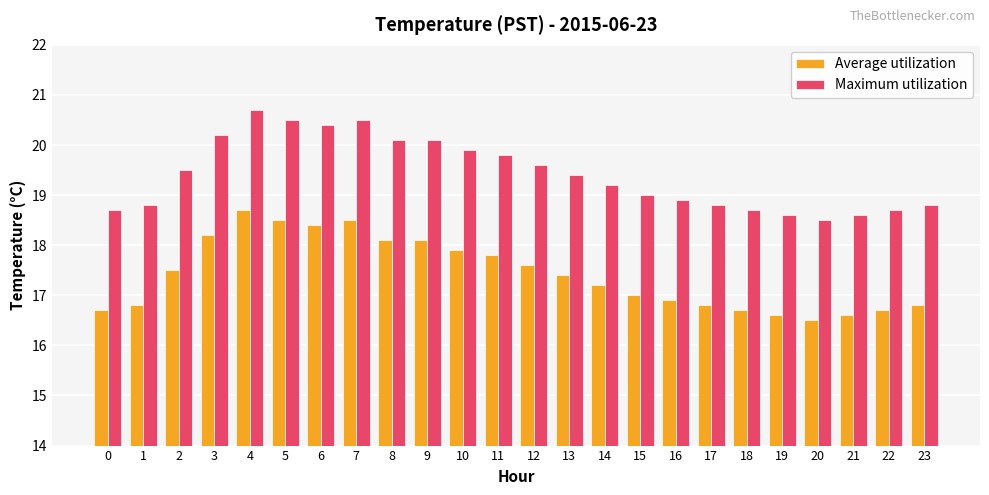

True or false: Average utilization has a value of 24.2 at 12.

False